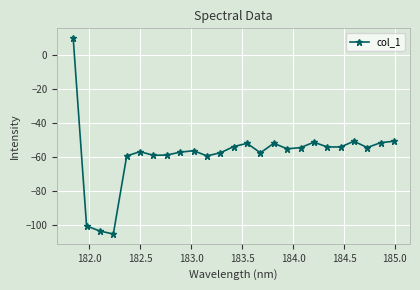

What is the average value?

-58.3